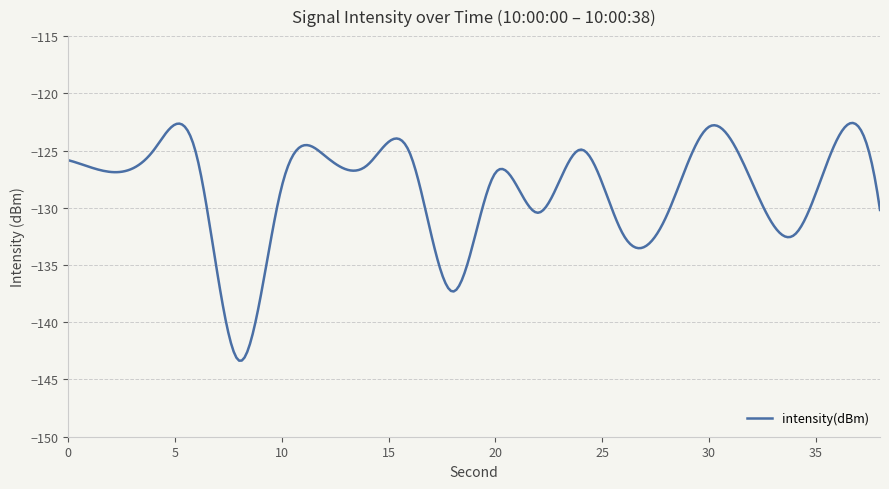

What is the difference between the maximum and minimum values?

20.8